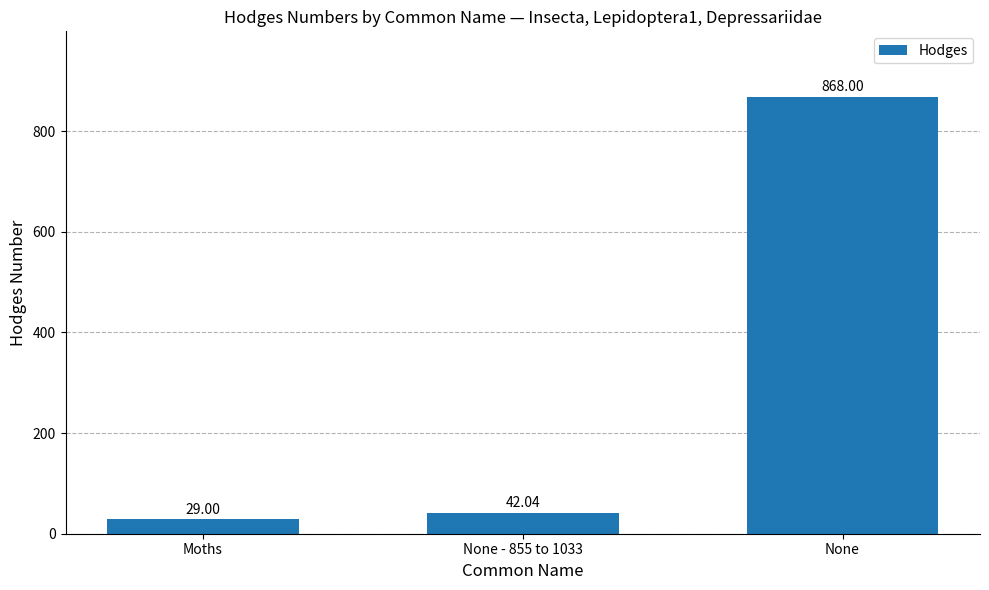

Reading left to right, list all the values displayed in this chart.

Moths=29.0	None - 855 to 1033=42.0	None=868.0